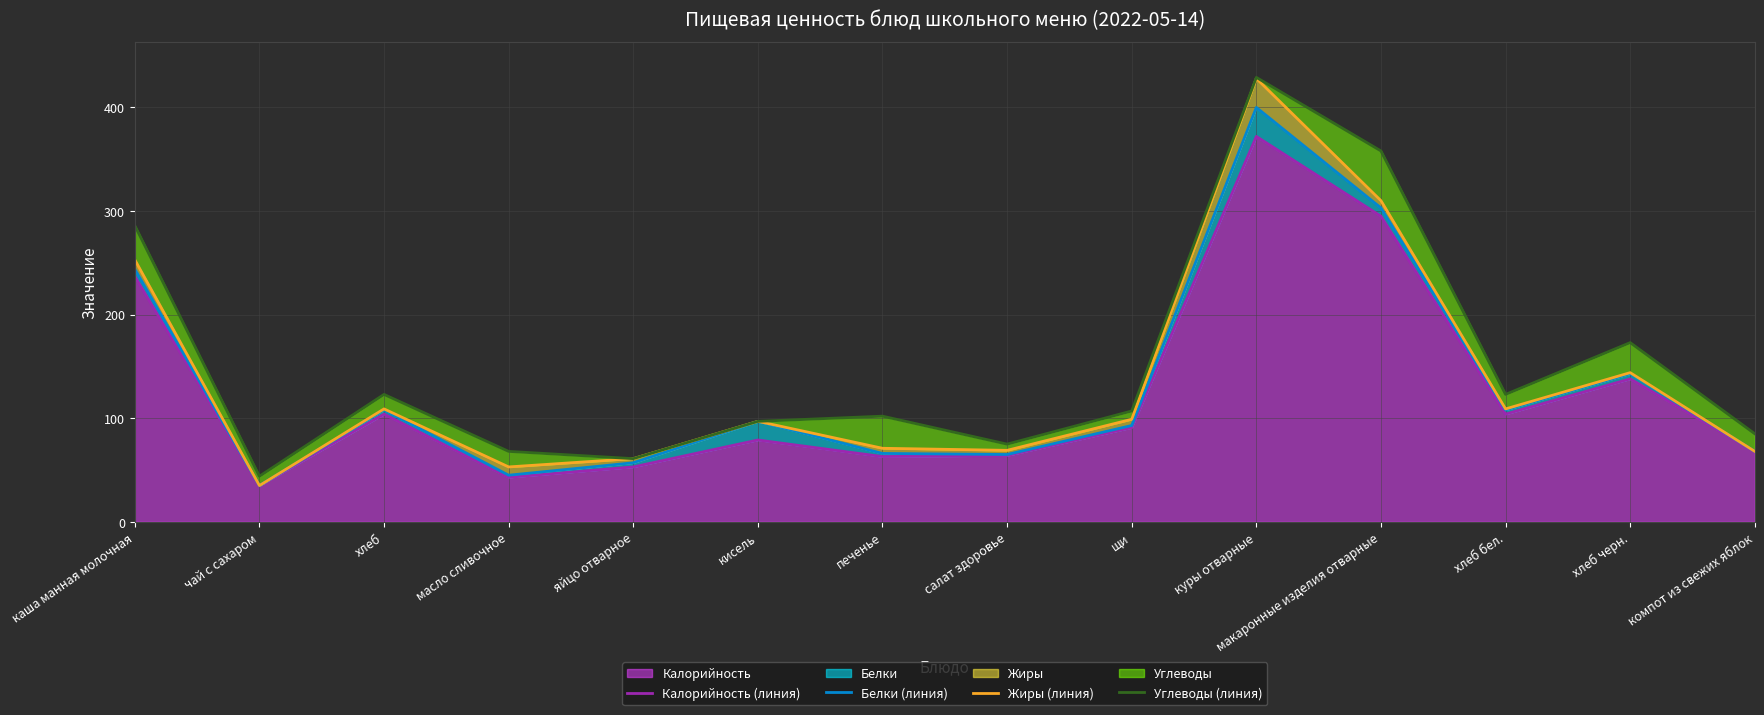

What is the difference between the second highest and minimum values in the Калорийность (линия) series?

260